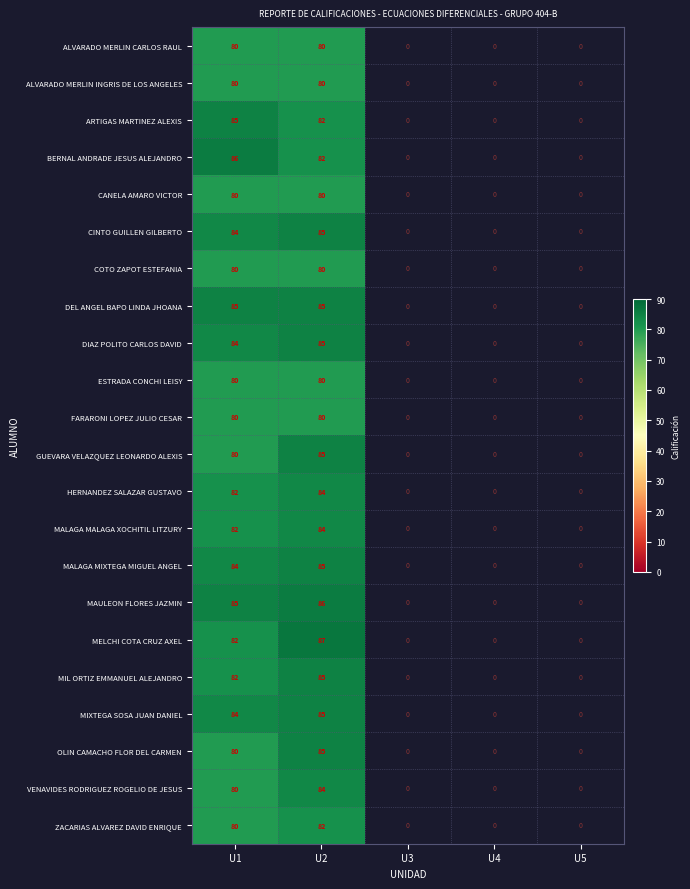

Is it true that MALAGA MIXTEGA MIGUEL ANGEL equals 140 at U1?

False